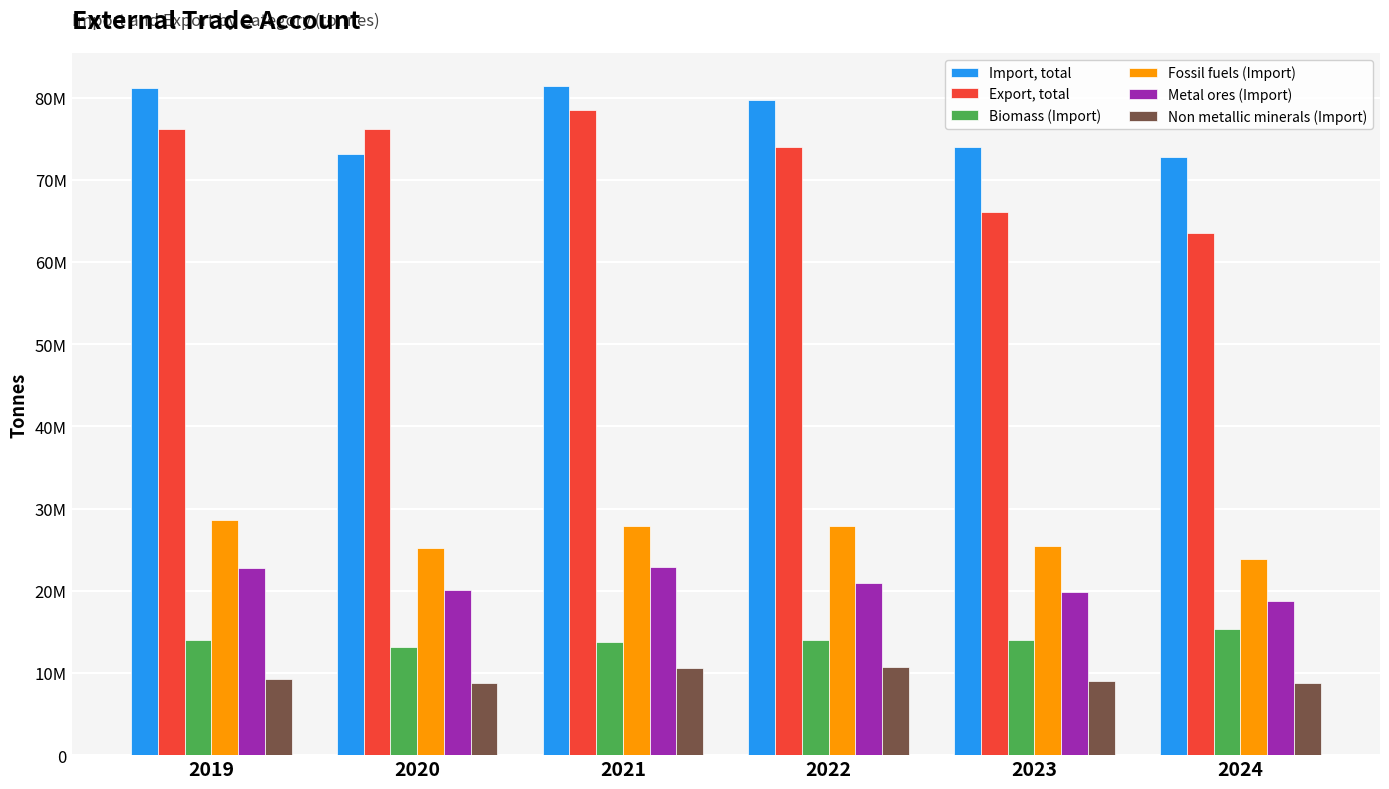

Rank the categories by Biomass (Import) value from highest to lowest.

2024, 2023, 2022, 2019, 2021, 2020